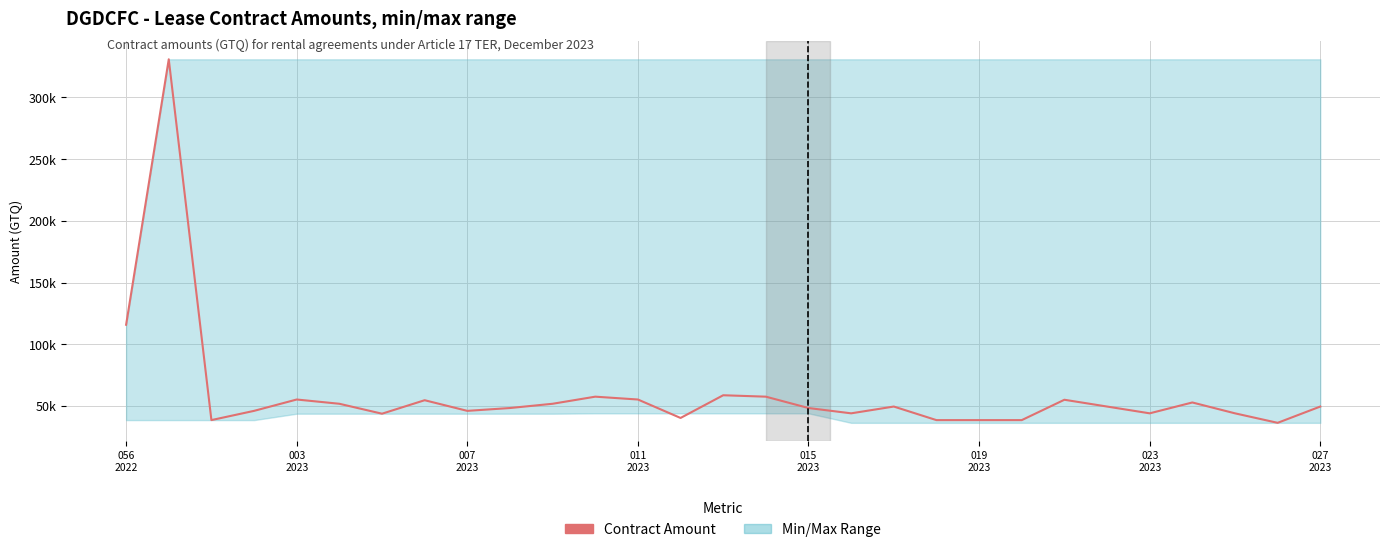

What value does the data have at 027 2023, to the nearest 50?

49500